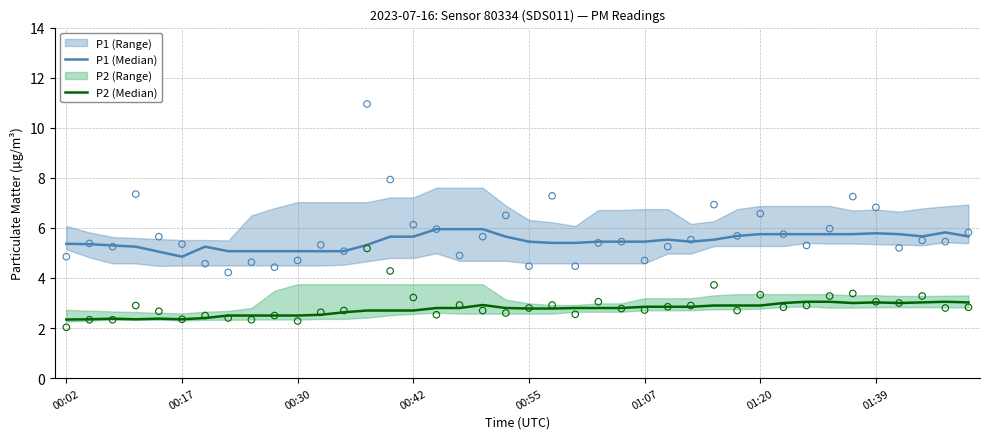

Which series has the widest spread of Y values?

P1 (Median)